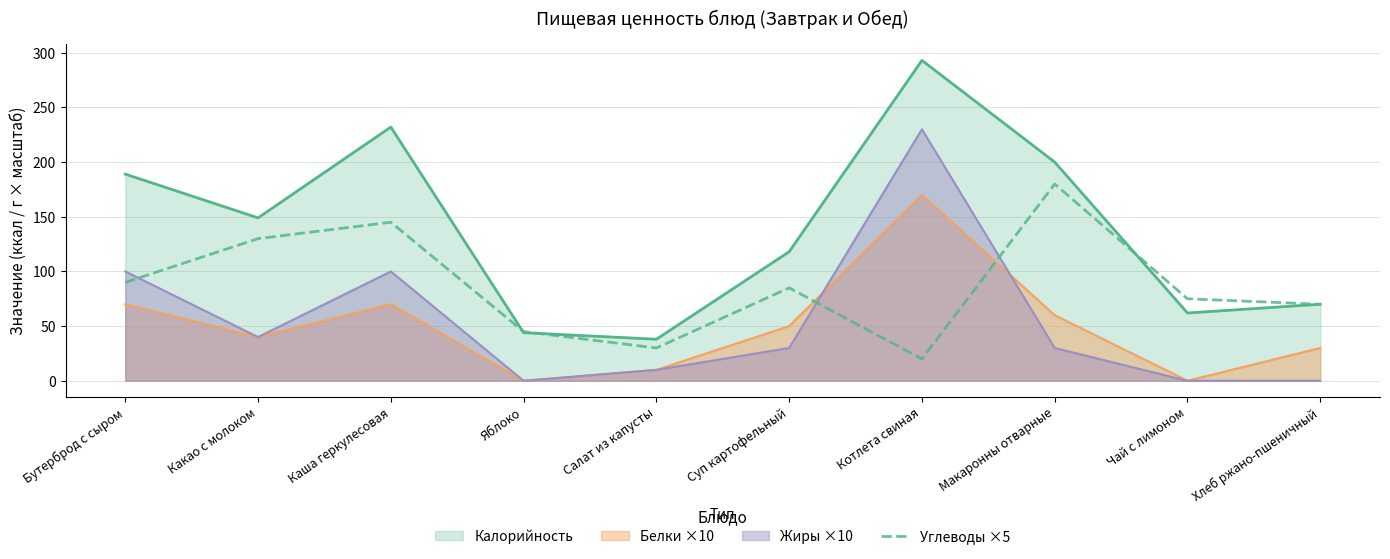

The Углеводы ×5 series shows 70 at Хлеб ржано-пшеничный. True or false?

True